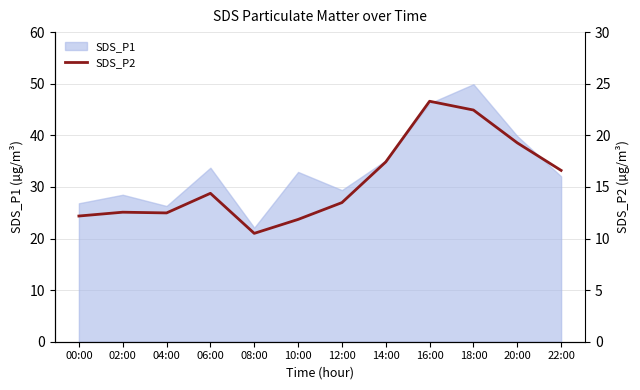

At which label does SDS_P1 reach its peak?

18:00